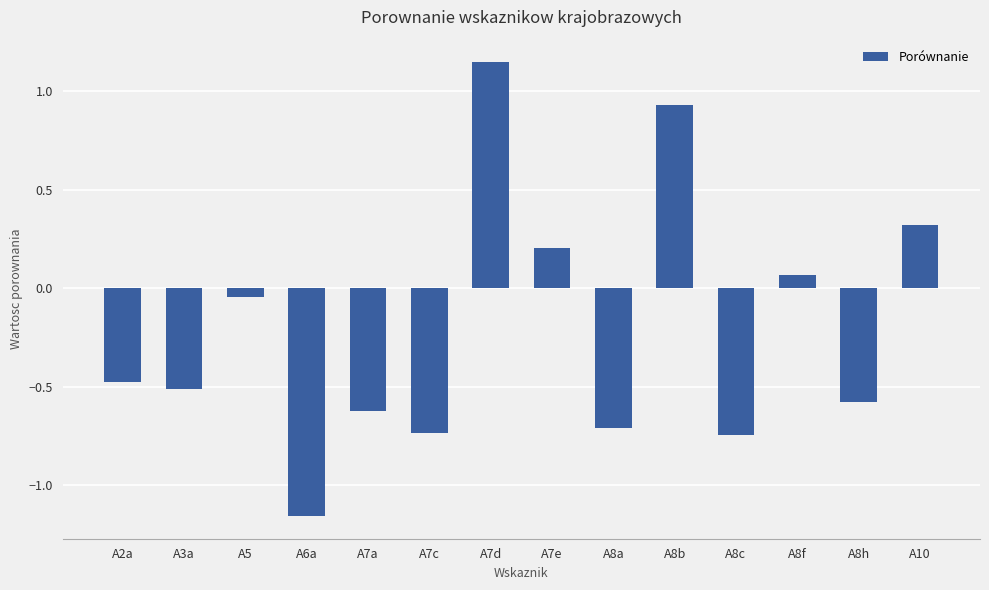

The value at A10 is 0.5. True or false?

False